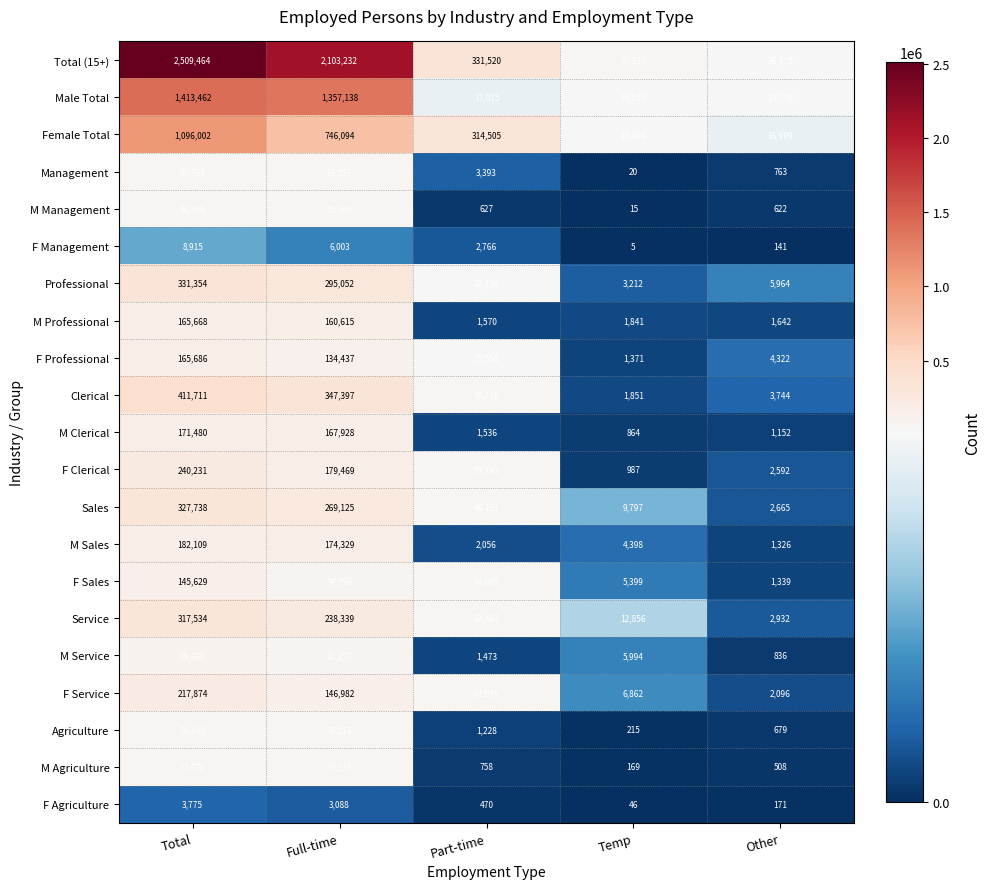

List the labels in order of F Sales value, smallest first.

Other, Temp, Part-time, Full-time, Total